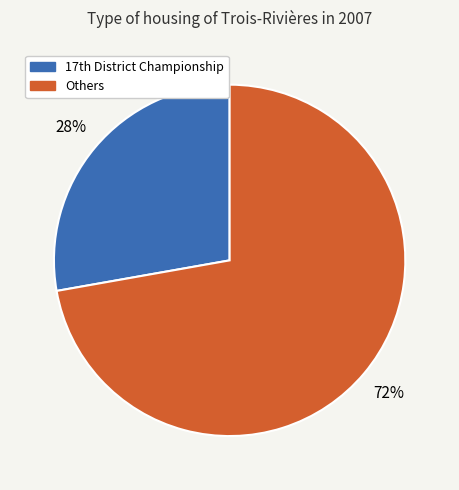

How many segments does this pie chart have?

2